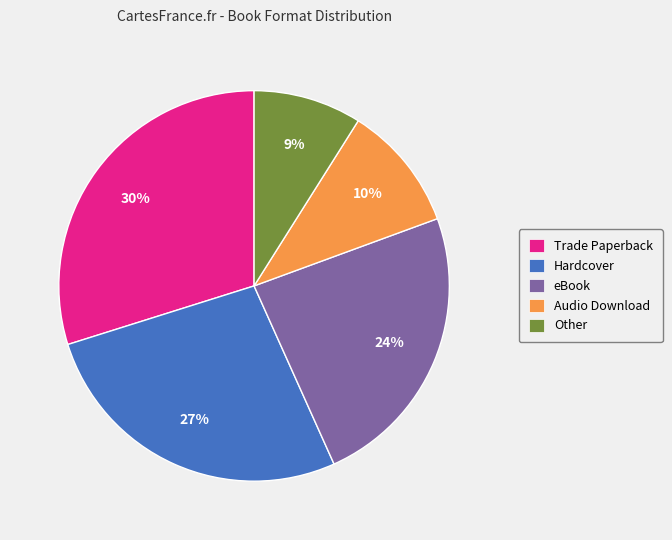

Is there any slice that represents more than half of the pie?

No